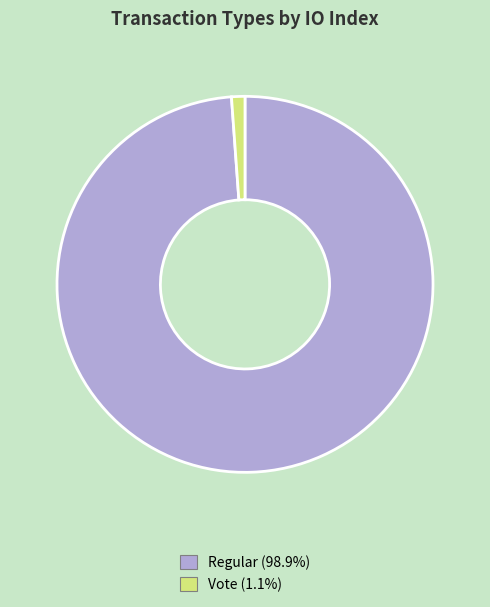

Which slice is the smallest?

Vote